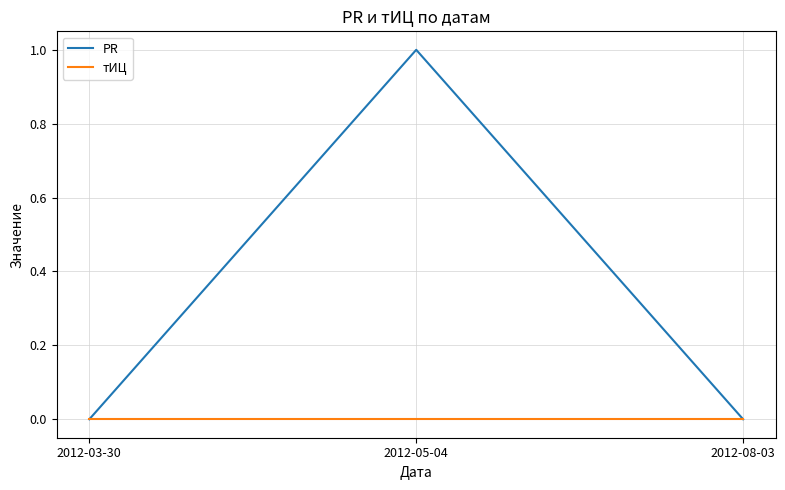

Is it true that тИЦ equals 0 at 2012-03-30?

True